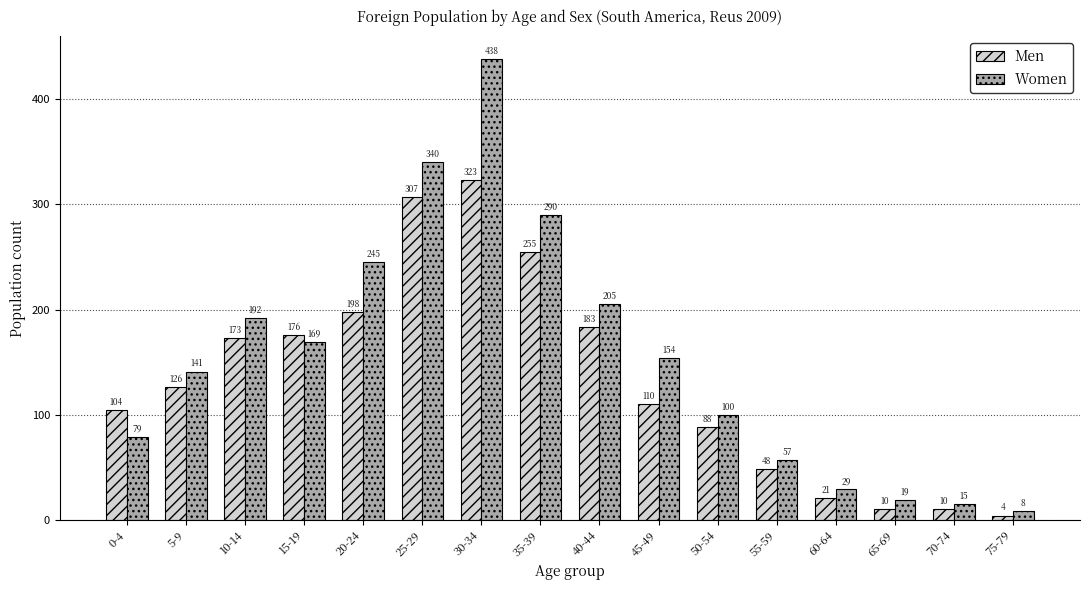

Which category has the highest value in the Men series?

30-34